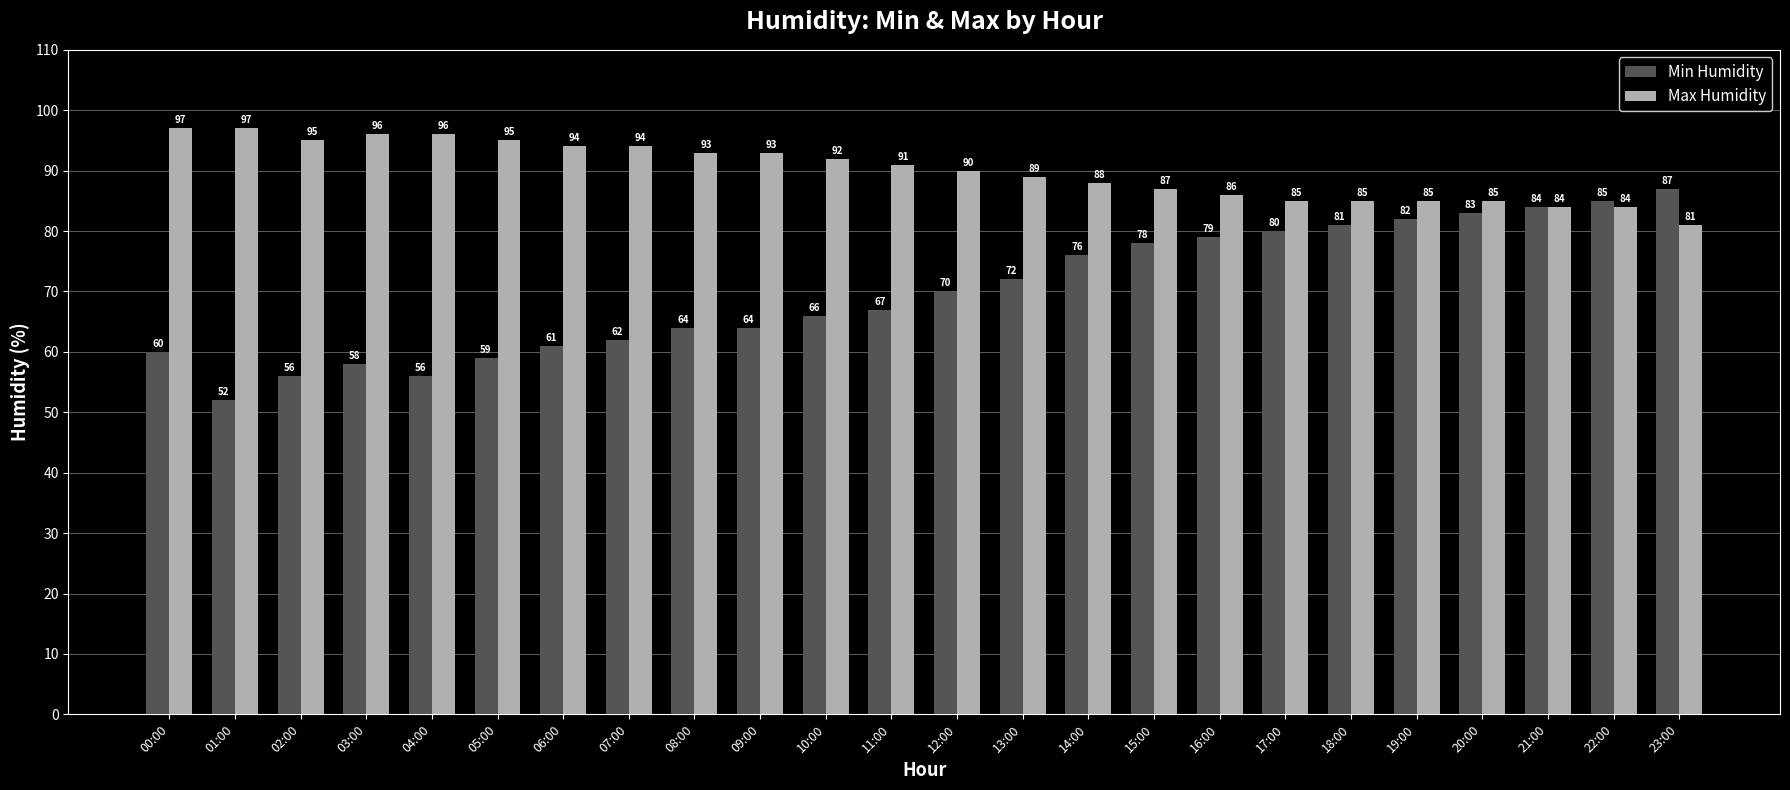

What is the minimum value for Min Humidity?

52